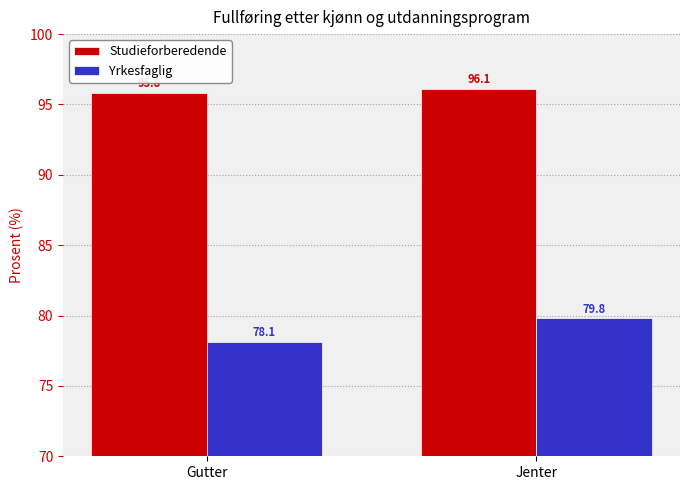

How many groups of bars are there?

2